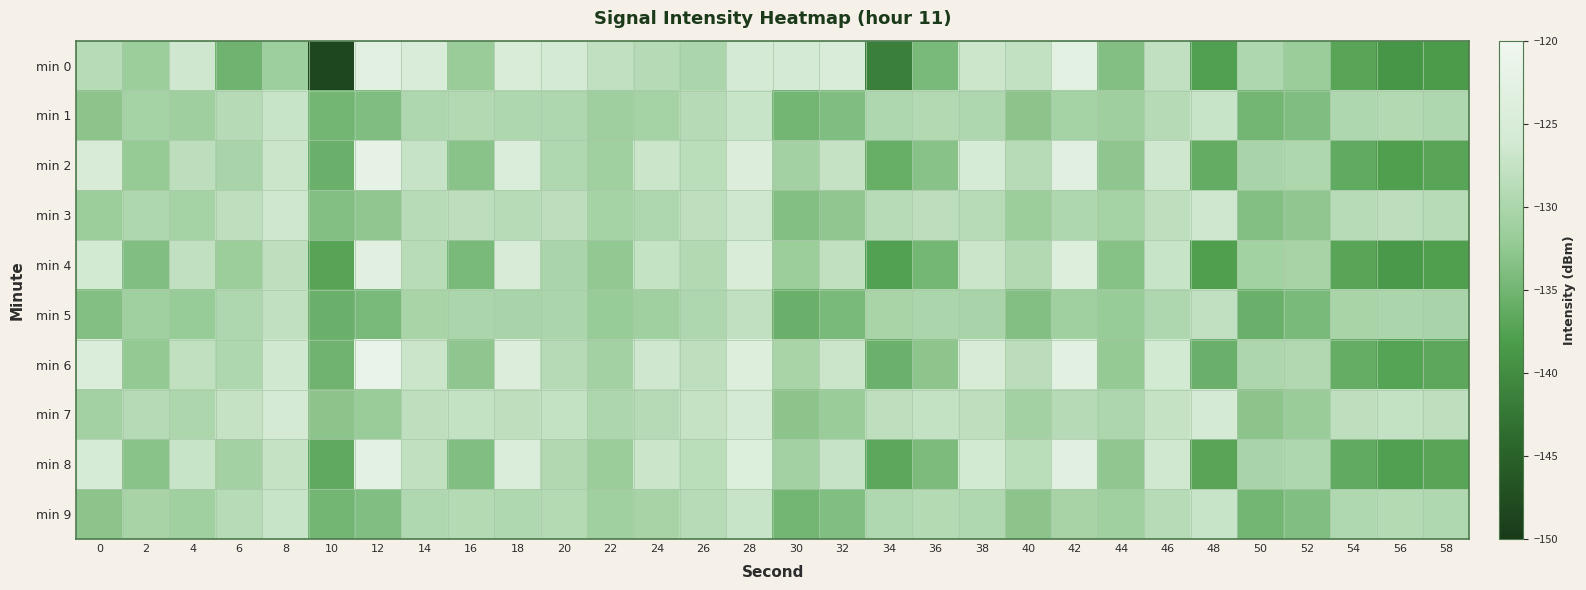

What is the total value across all series at 10?

-1364.9